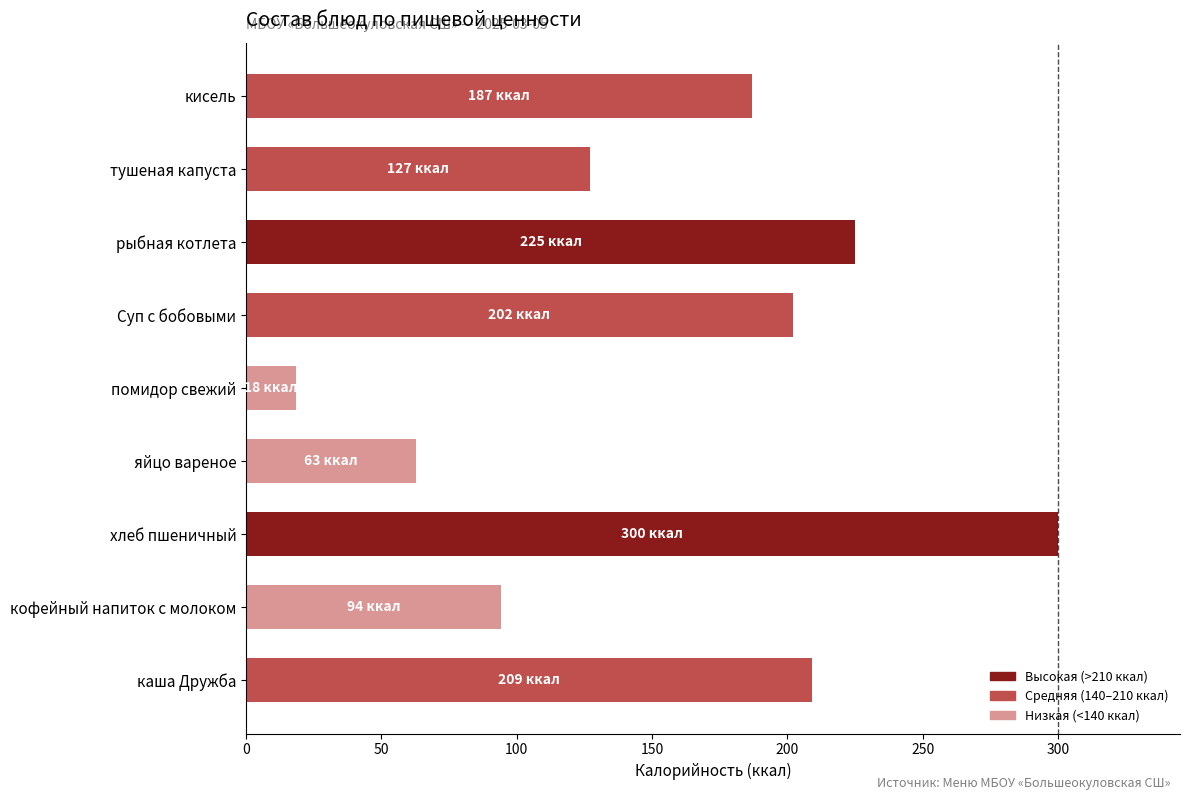

What is the sum of all values?

1425.2